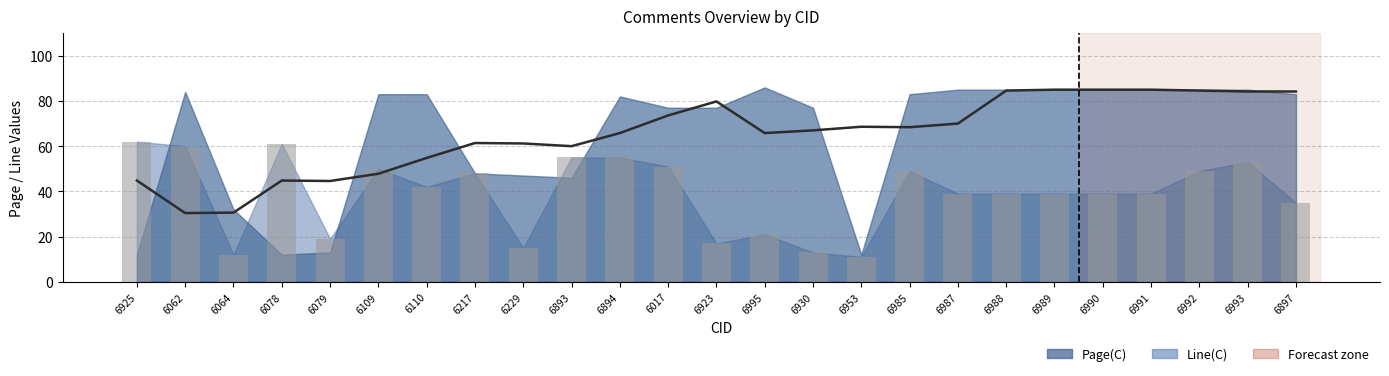

Count the number of categories in the chart.

25